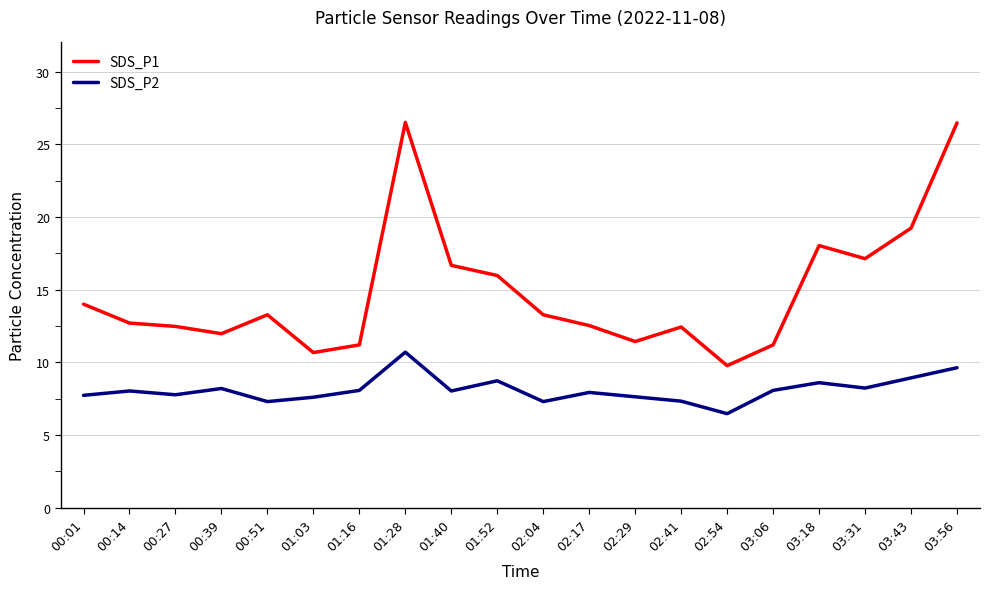

What is the sum of all SDS_P1 values?

296.9